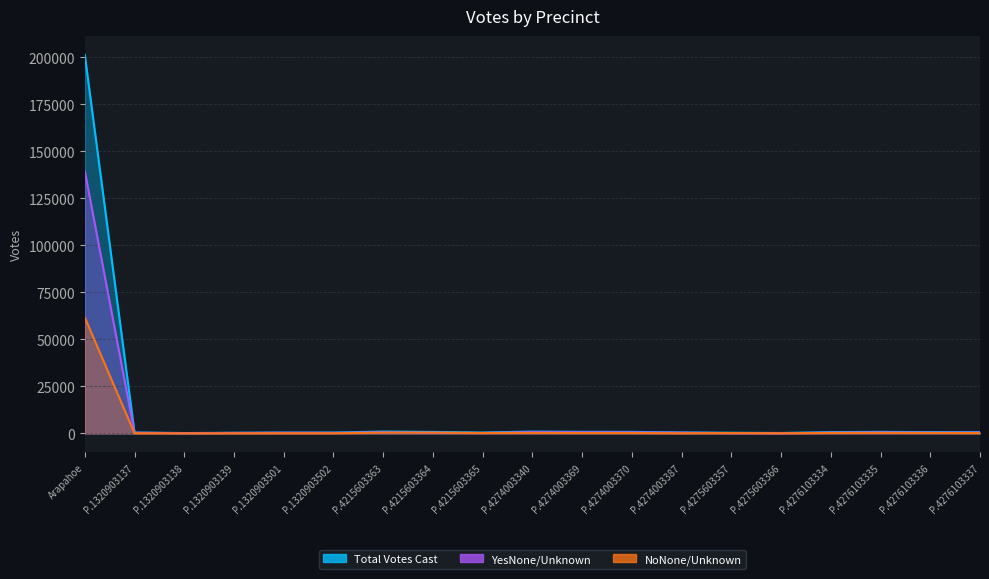

What are all the series names shown in the legend?

Total Votes Cast, YesNone/Unknown, NoNone/Unknown